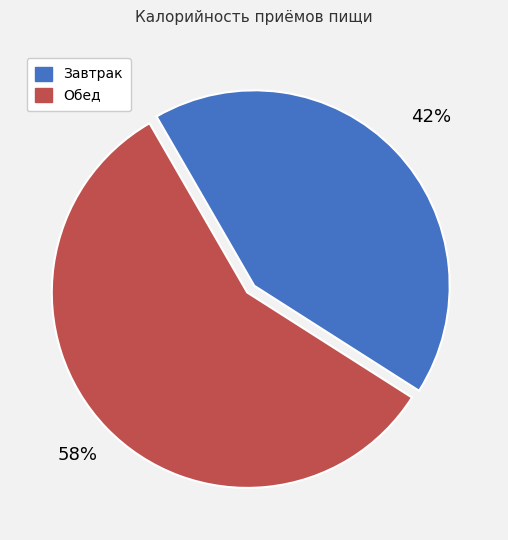

Is Обед the majority of the pie?

Yes